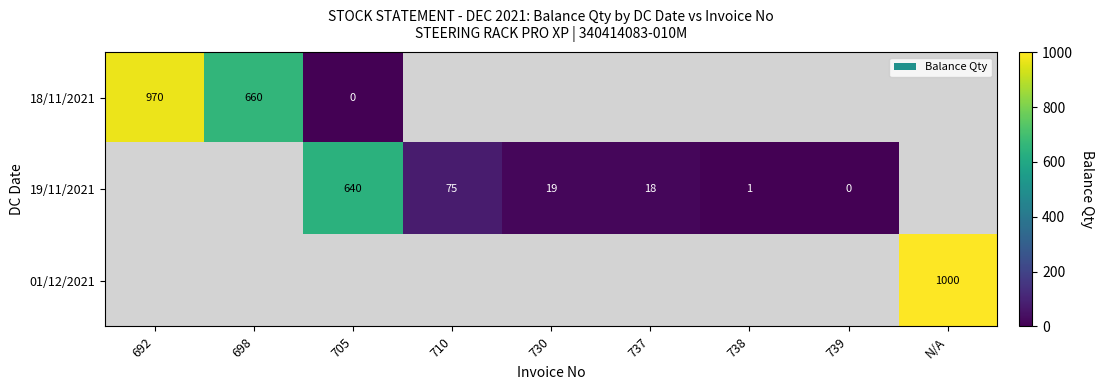

At how many categories does at least one series exceed 639?

4